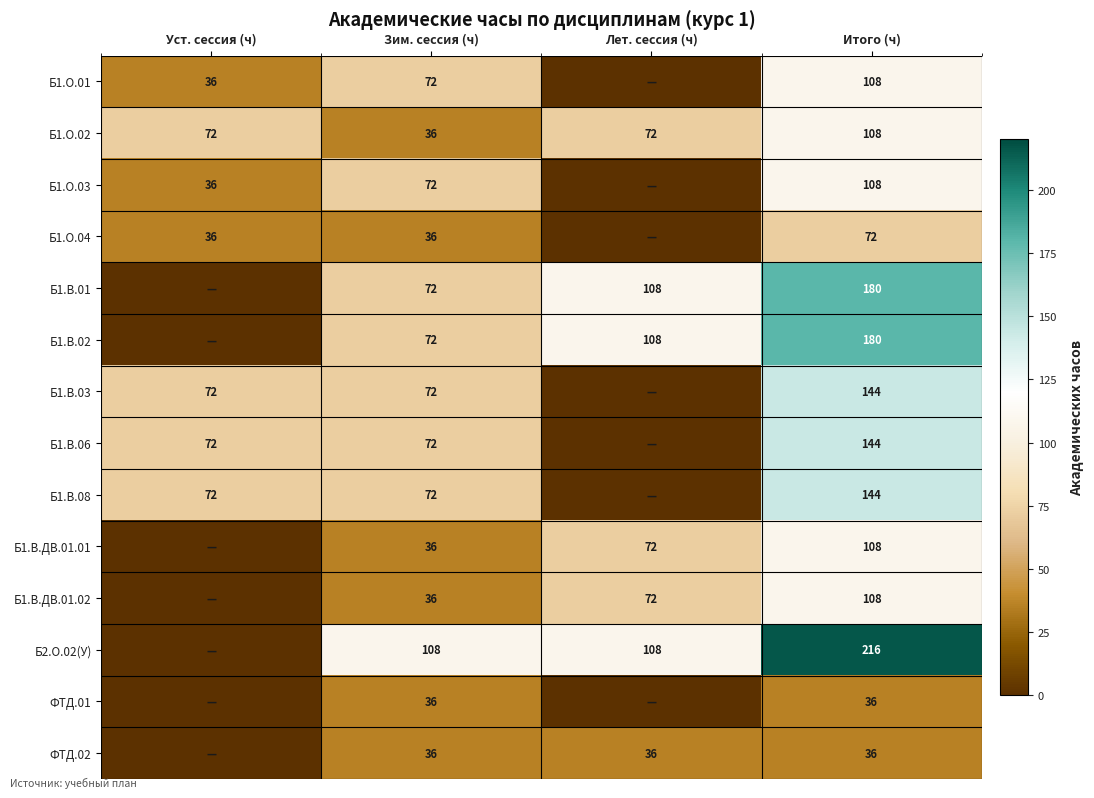

True or false: Б1.В.02 has a value of 180 at Итого (ч).

True